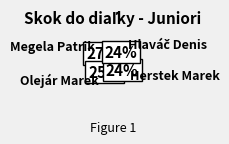

What percentage is the Olejár Marek slice, to the nearest percent?

25%